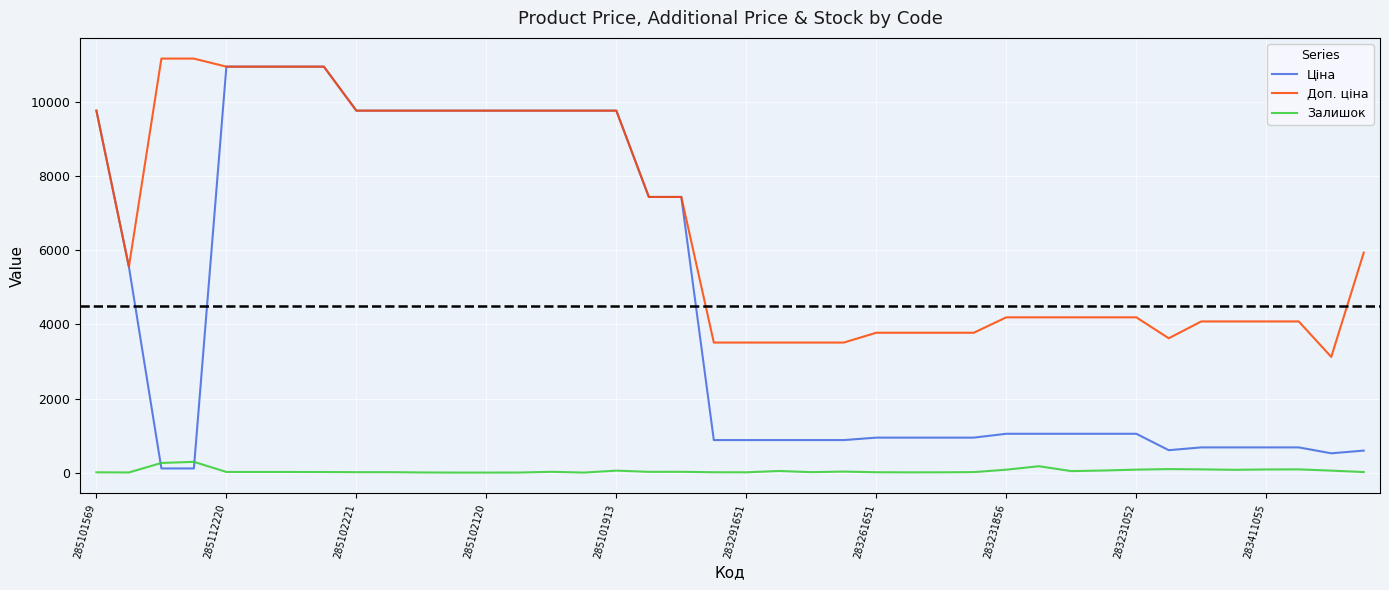

Which series has the largest total across all categories?

Доп. ціна